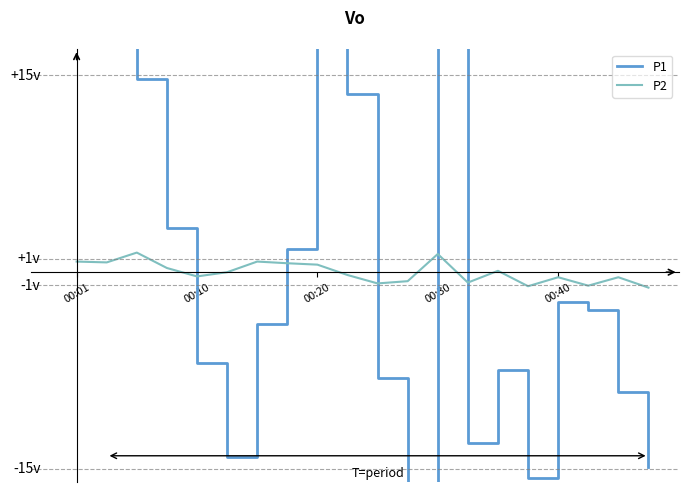

Count the number of data series in this chart.

2